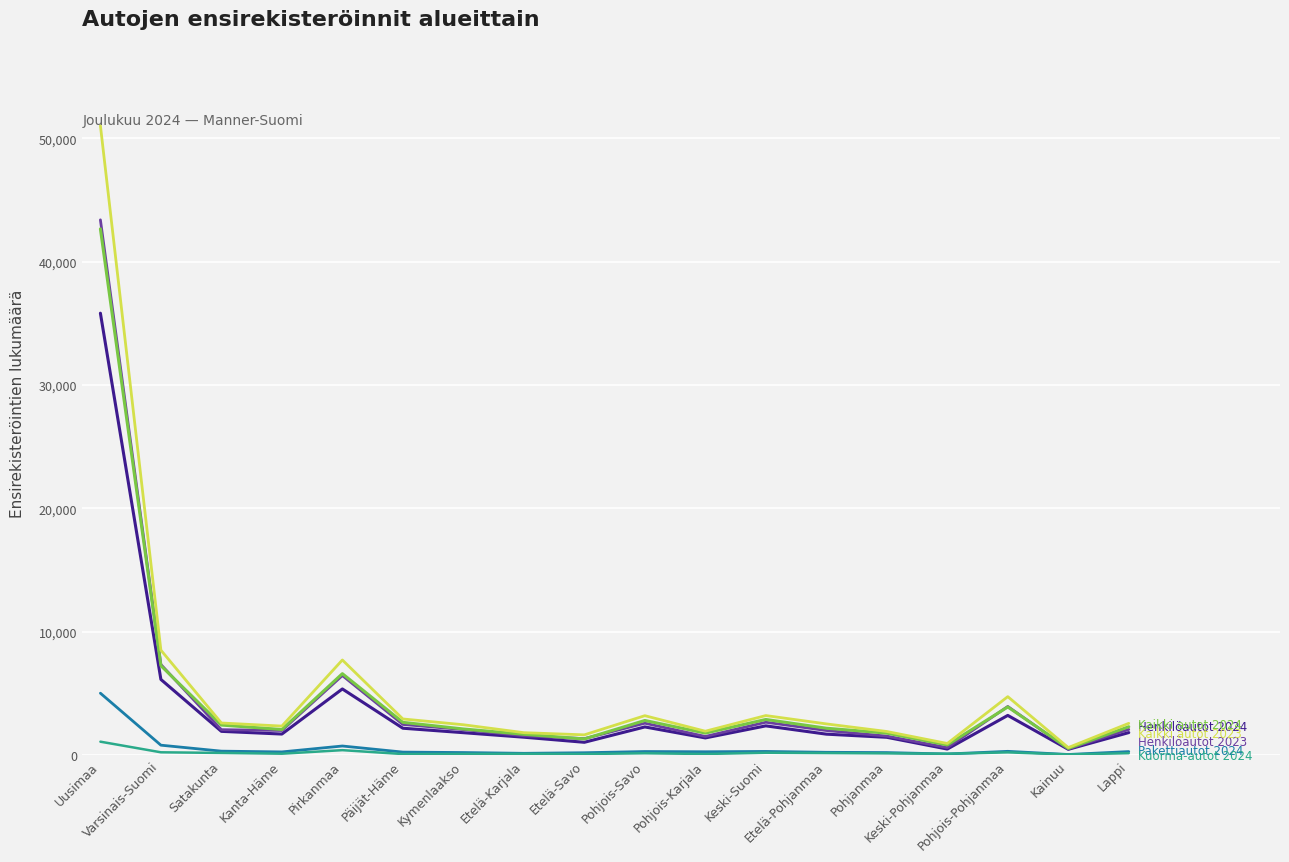

What is the greatest value displayed?

51030